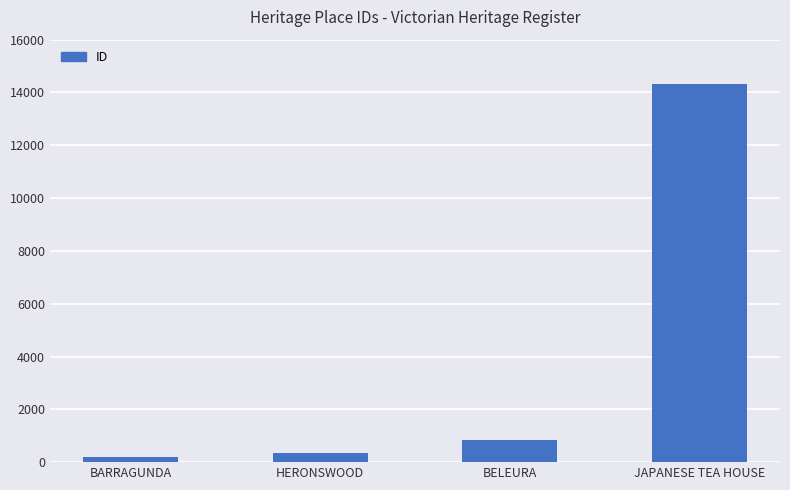

Where is the data nearest to the value 7268?

BELEURA